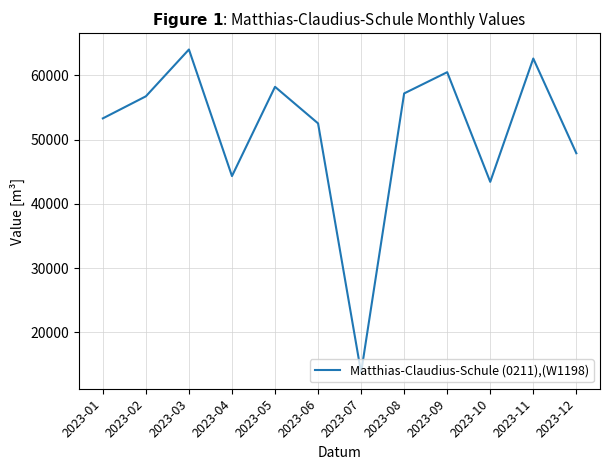

What is the approximate value at 2023-02?

56718